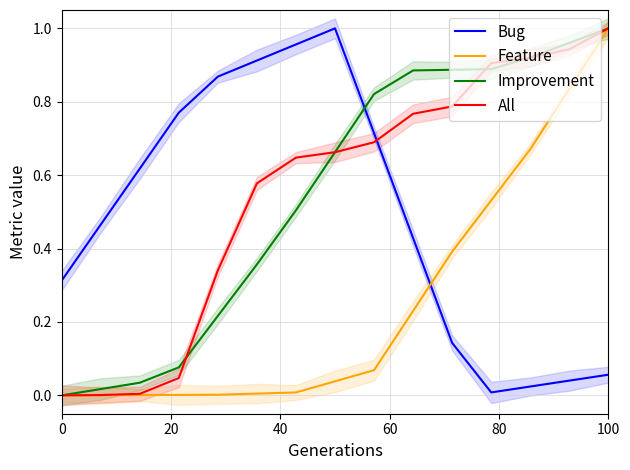

True or false: Improvement and Bug intersect in this chart.

True